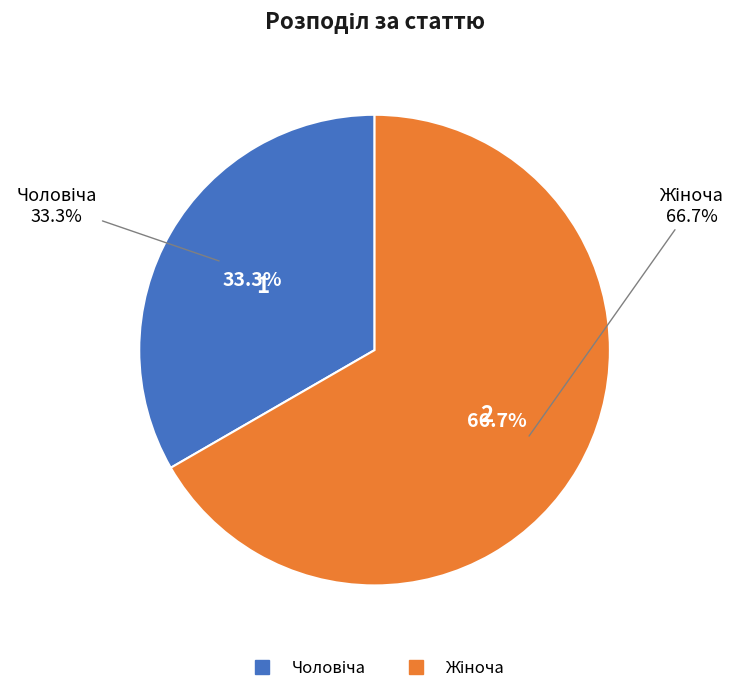

What portion of the pie excludes Чоловіча?

66.7%